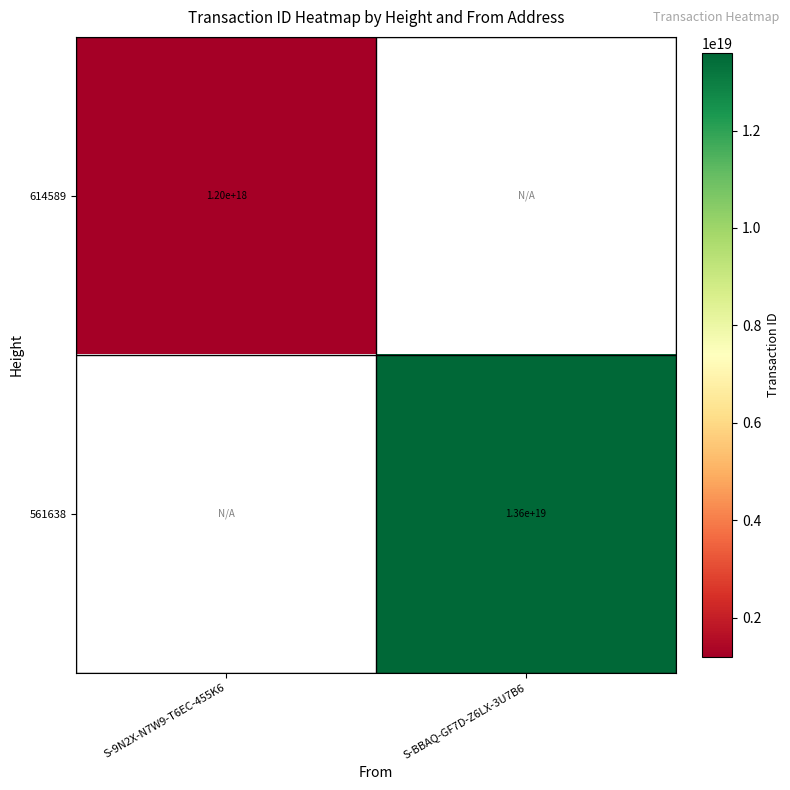

The 614589 series shows 626247968108312832 at S-9N2X-N7W9-T6EC-455K6. True or false?

False